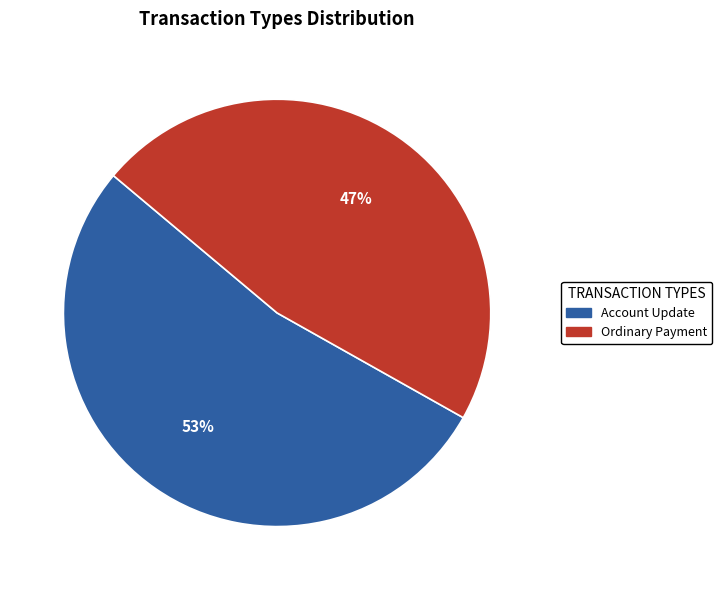

Does any single category account for the majority?

Yes